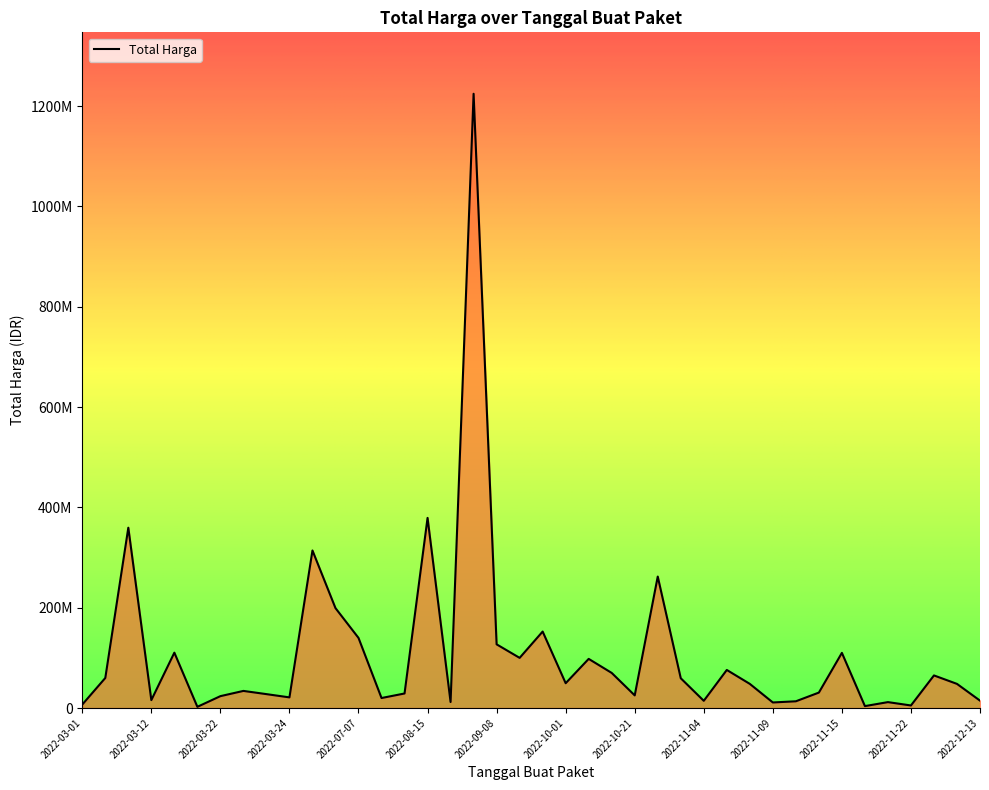

Is this an area chart (filled region under the line)?

Yes